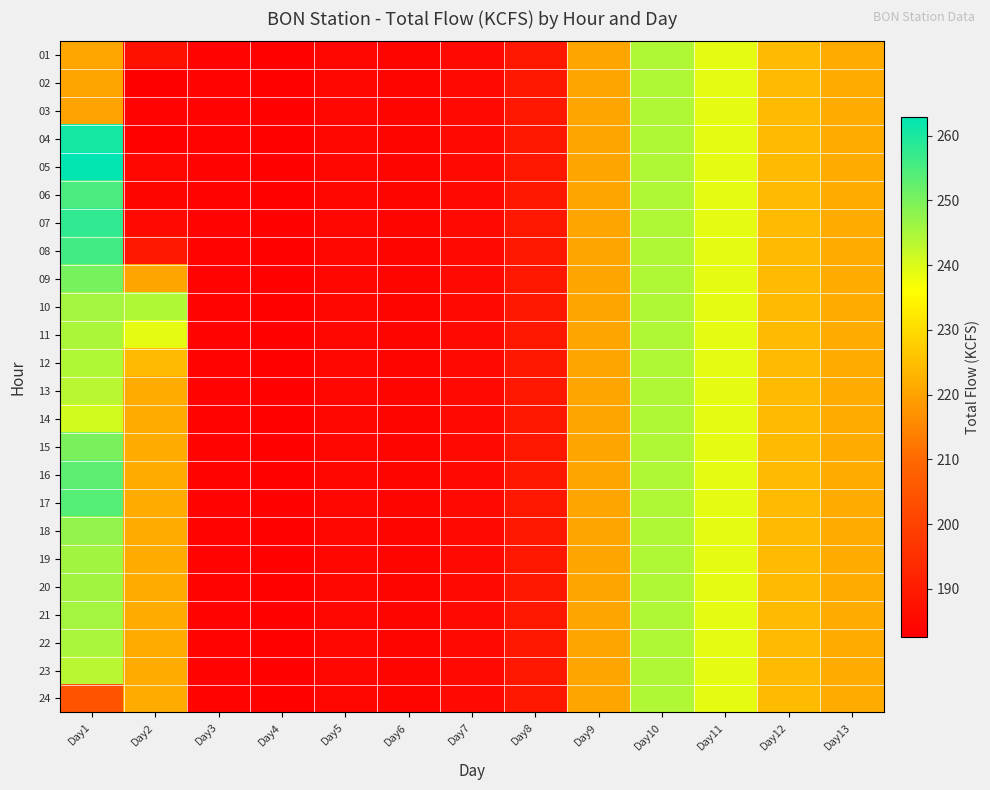

Reading right to left, transcribe all the data shown in this chart.

01: Day13=221.6	Day12=224.3	Day11=238.8	Day10=244.3	Day9=220.5	Day8=189.0	Day7=185.2	Day6=184.2	Day5=184.7	Day4=183.5	Day3=183.9	Day2=187.2	Day1=220.8
02: Day13=221.6	Day12=224.3	Day11=238.8	Day10=244.3	Day9=220.5	Day8=189.0	Day7=185.2	Day6=184.2	Day5=184.7	Day4=183.5	Day3=183.9	Day2=182.6	Day1=220.5
03: Day13=221.6	Day12=224.3	Day11=238.8	Day10=244.3	Day9=220.5	Day8=189.0	Day7=185.2	Day6=184.2	Day5=184.7	Day4=183.5	Day3=183.9	Day2=183.9	Day1=220.1
04: Day13=221.6	Day12=224.3	Day11=238.8	Day10=244.3	Day9=220.5	Day8=189.0	Day7=185.2	Day6=184.2	Day5=184.7	Day4=183.5	Day3=183.9	Day2=183.5	Day1=260.8
05: Day13=221.6	Day12=224.3	Day11=238.8	Day10=244.3	Day9=220.5	Day8=189.0	Day7=185.2	Day6=184.2	Day5=184.7	Day4=183.5	Day3=183.9	Day2=184.7	Day1=262.9
06: Day13=221.6	Day12=224.3	Day11=238.8	Day10=244.3	Day9=220.5	Day8=189.0	Day7=185.2	Day6=184.2	Day5=184.7	Day4=183.5	Day3=183.9	Day2=184.2	Day1=255.0
07: Day13=221.6	Day12=224.3	Day11=238.8	Day10=244.3	Day9=220.5	Day8=189.0	Day7=185.2	Day6=184.2	Day5=184.7	Day4=183.5	Day3=183.9	Day2=185.2	Day1=257.8
08: Day13=221.6	Day12=224.3	Day11=238.8	Day10=244.3	Day9=220.5	Day8=189.0	Day7=185.2	Day6=184.2	Day5=184.7	Day4=183.5	Day3=183.9	Day2=189.0	Day1=255.8
09: Day13=221.6	Day12=224.3	Day11=238.8	Day10=244.3	Day9=220.5	Day8=189.0	Day7=185.2	Day6=184.2	Day5=184.7	Day4=183.5	Day3=183.9	Day2=220.5	Day1=250.2
10: Day13=221.6	Day12=224.3	Day11=238.8	Day10=244.3	Day9=220.5	Day8=189.0	Day7=185.2	Day6=184.2	Day5=184.7	Day4=183.5	Day3=183.9	Day2=244.3	Day1=245.7
11: Day13=221.6	Day12=224.3	Day11=238.8	Day10=244.3	Day9=220.5	Day8=189.0	Day7=185.2	Day6=184.2	Day5=184.7	Day4=183.5	Day3=183.9	Day2=238.8	Day1=244.8
12: Day13=221.6	Day12=224.3	Day11=238.8	Day10=244.3	Day9=220.5	Day8=189.0	Day7=185.2	Day6=184.2	Day5=184.7	Day4=183.5	Day3=183.9	Day2=224.3	Day1=244.3
13: Day13=221.6	Day12=224.3	Day11=238.8	Day10=244.3	Day9=220.5	Day8=189.0	Day7=185.2	Day6=184.2	Day5=184.7	Day4=183.5	Day3=183.9	Day2=221.6	Day1=243.5
14: Day13=221.6	Day12=224.3	Day11=238.8	Day10=244.3	Day9=220.5	Day8=189.0	Day7=185.2	Day6=184.2	Day5=184.7	Day4=183.5	Day3=183.9	Day2=221.6	Day1=240.9
15: Day13=221.6	Day12=224.3	Day11=238.8	Day10=244.3	Day9=220.5	Day8=189.0	Day7=185.2	Day6=184.2	Day5=184.7	Day4=183.5	Day3=183.9	Day2=221.6	Day1=250.0
16: Day13=221.6	Day12=224.3	Day11=238.8	Day10=244.3	Day9=220.5	Day8=189.0	Day7=185.2	Day6=184.2	Day5=184.7	Day4=183.5	Day3=183.9	Day2=221.6	Day1=252.9
17: Day13=221.6	Day12=224.3	Day11=238.8	Day10=244.3	Day9=220.5	Day8=189.0	Day7=185.2	Day6=184.2	Day5=184.7	Day4=183.5	Day3=183.9	Day2=221.6	Day1=253.9
18: Day13=221.6	Day12=224.3	Day11=238.8	Day10=244.3	Day9=220.5	Day8=189.0	Day7=185.2	Day6=184.2	Day5=184.7	Day4=183.5	Day3=183.9	Day2=221.6	Day1=247.5
19: Day13=221.6	Day12=224.3	Day11=238.8	Day10=244.3	Day9=220.5	Day8=189.0	Day7=185.2	Day6=184.2	Day5=184.7	Day4=183.5	Day3=183.9	Day2=221.6	Day1=245.9
20: Day13=221.6	Day12=224.3	Day11=238.8	Day10=244.3	Day9=220.5	Day8=189.0	Day7=185.2	Day6=184.2	Day5=184.7	Day4=183.5	Day3=183.9	Day2=221.6	Day1=245.9
21: Day13=221.6	Day12=224.3	Day11=238.8	Day10=244.3	Day9=220.5	Day8=189.0	Day7=185.2	Day6=184.2	Day5=184.7	Day4=183.5	Day3=183.9	Day2=221.6	Day1=245.5
22: Day13=221.6	Day12=224.3	Day11=238.8	Day10=244.3	Day9=220.5	Day8=189.0	Day7=185.2	Day6=184.2	Day5=184.7	Day4=183.5	Day3=183.9	Day2=221.6	Day1=245.1
23: Day13=221.6	Day12=224.3	Day11=238.8	Day10=244.3	Day9=220.5	Day8=189.0	Day7=185.2	Day6=184.2	Day5=184.7	Day4=183.5	Day3=183.9	Day2=221.6	Day1=243.5
24: Day13=221.6	Day12=224.3	Day11=238.8	Day10=244.3	Day9=220.5	Day8=189.0	Day7=185.2	Day6=184.2	Day5=184.7	Day4=183.5	Day3=183.9	Day2=221.6	Day1=204.7